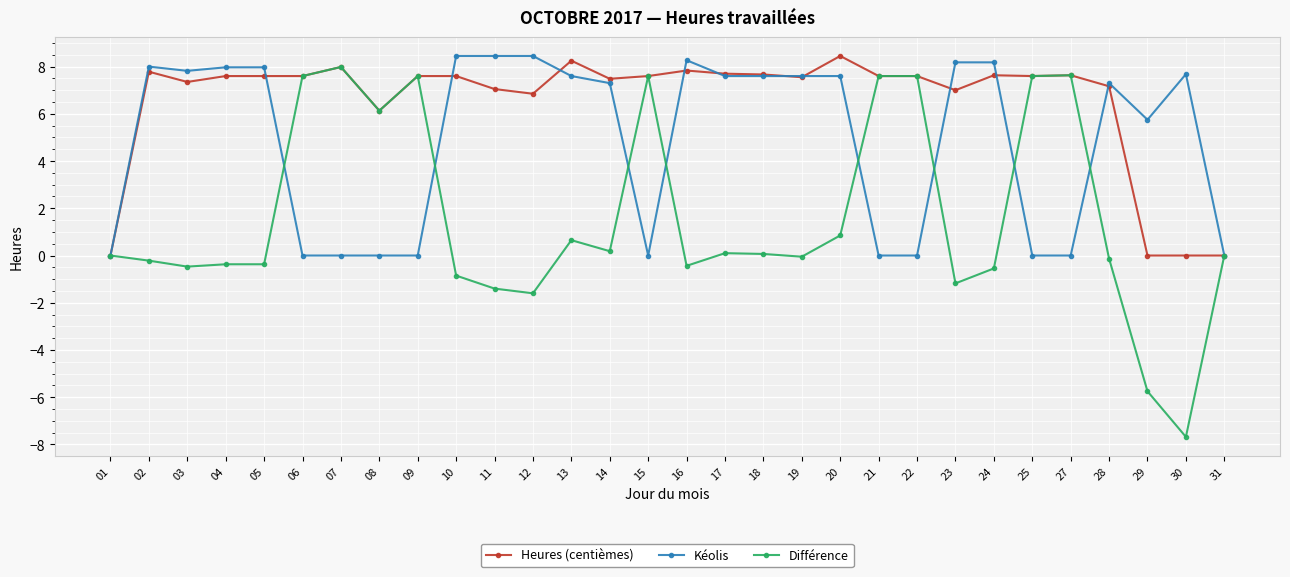

Where is Kéolis nearest to the value 4?

29